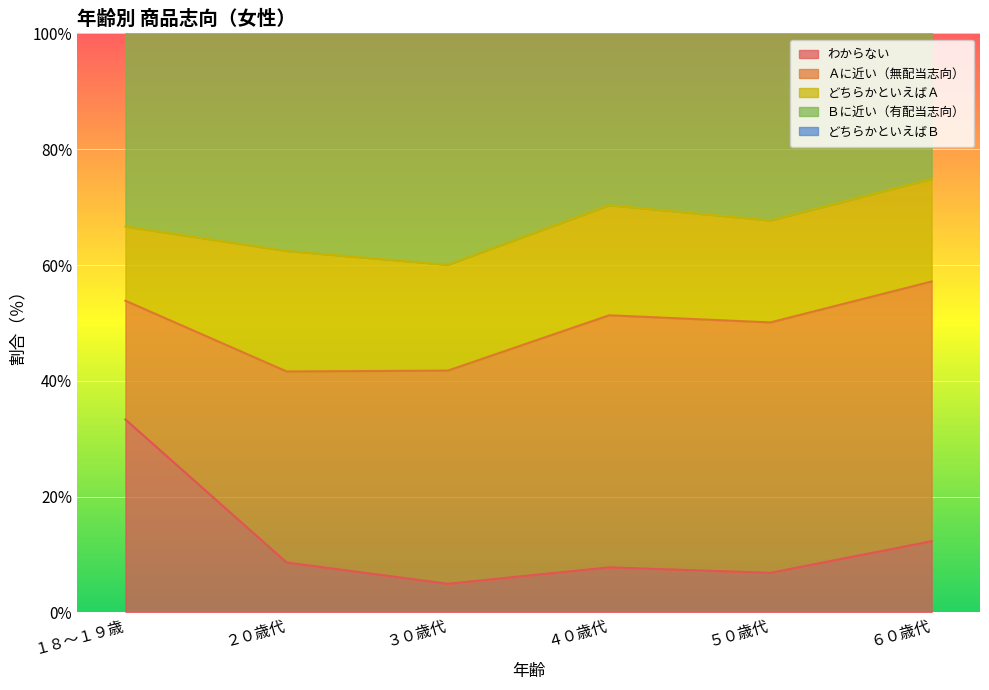

What is the label of the 4th point from the left?

４０歳代